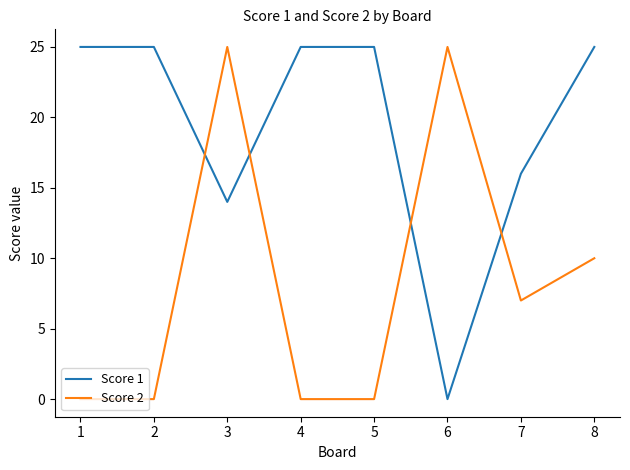

List the series in order of their overall mean, highest first.

Score 1, Score 2